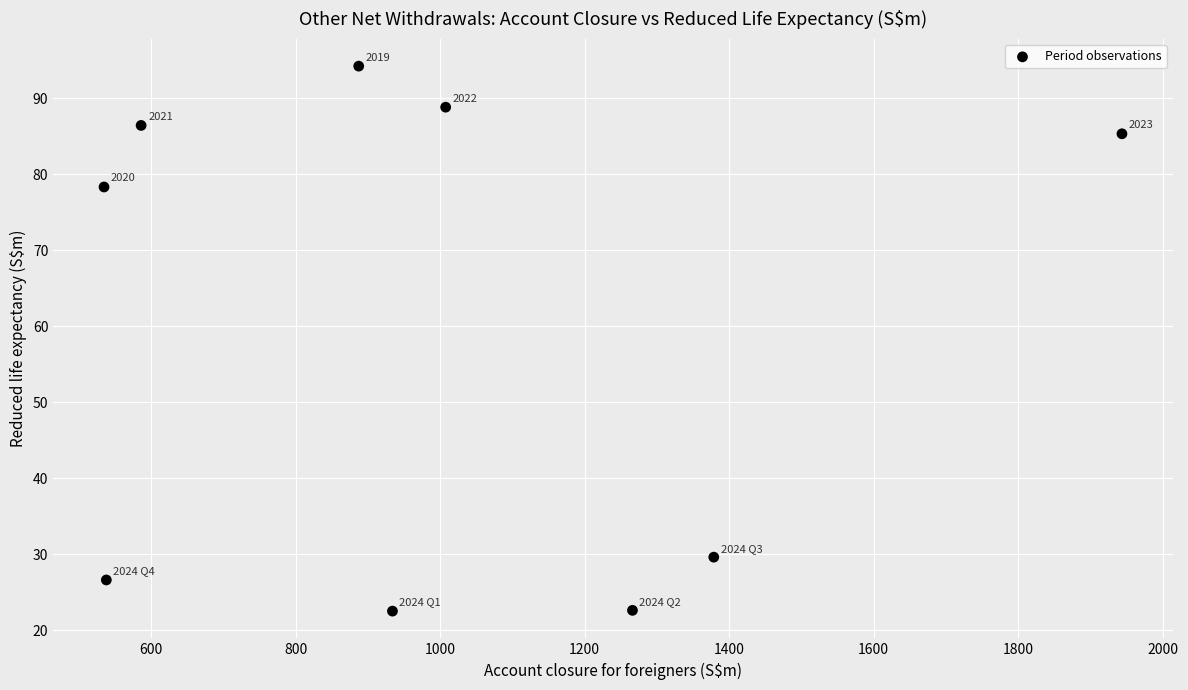

What Y value in the scatter plot is closest to 58?

78.3